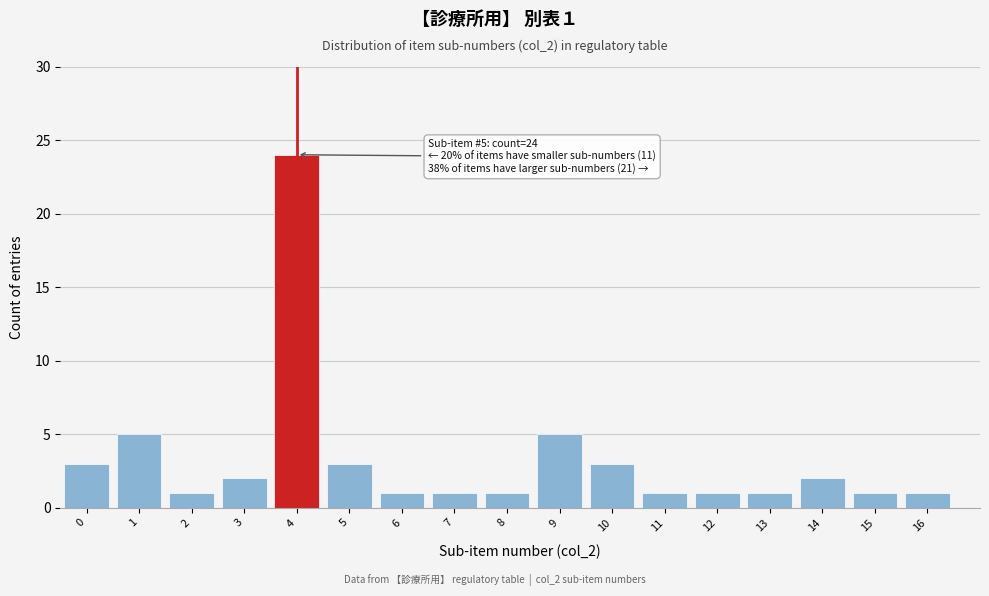

Reading left to right, what are all the values shown in this chart?

3	5	1	2	24	3	1	1	1	5	3	1	1	1	2	1	1